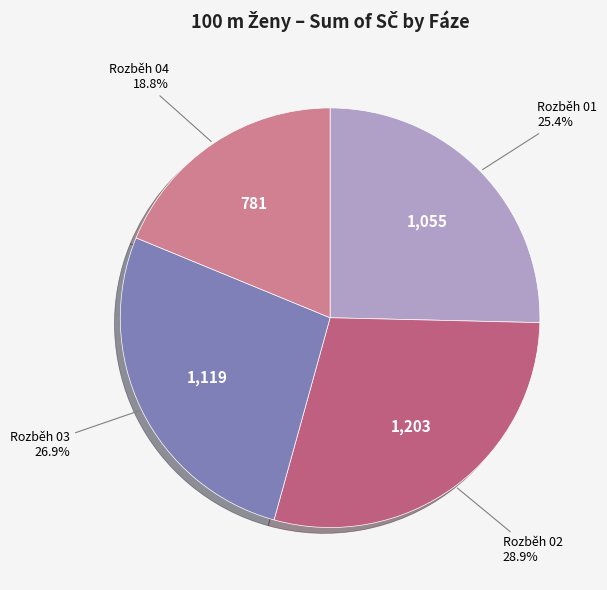

Does Rozběh 02 represent more than half of the total?

No